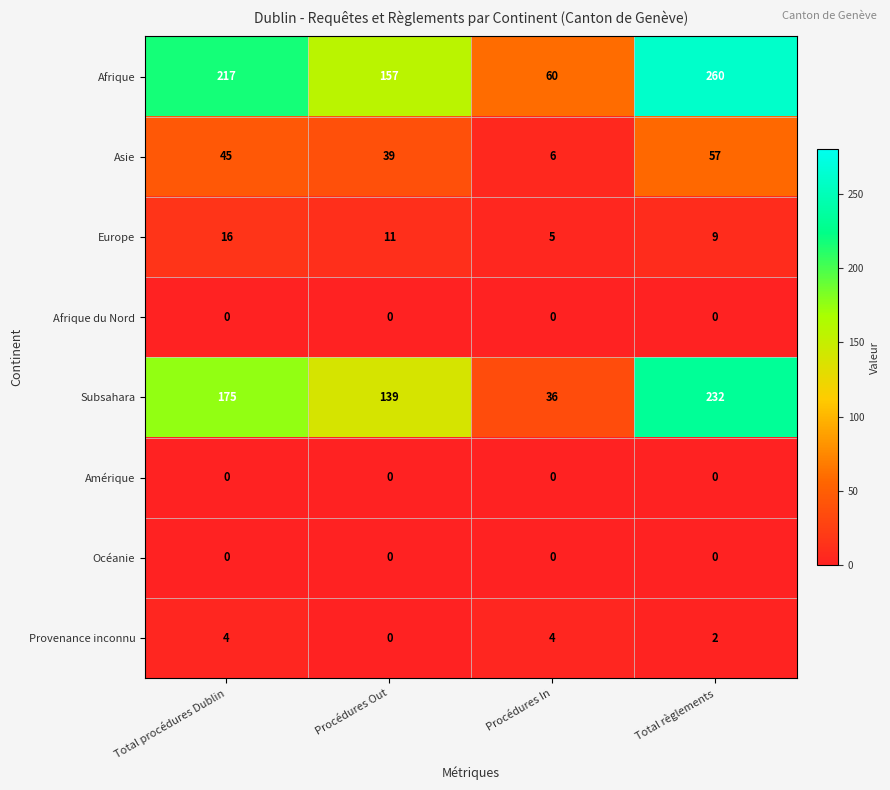

At how many categories does at least one series exceed 116?

3